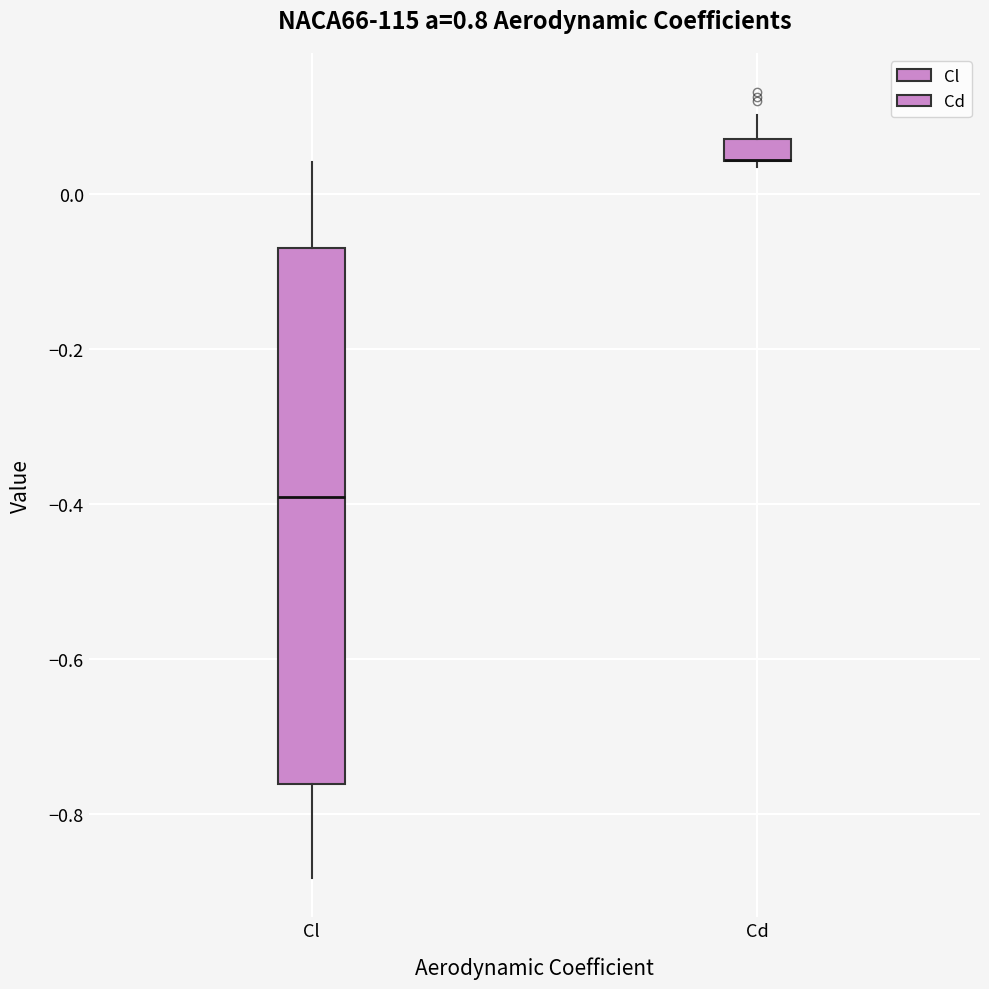

Which box is the tallest, from its lower edge to its upper edge?

Cl